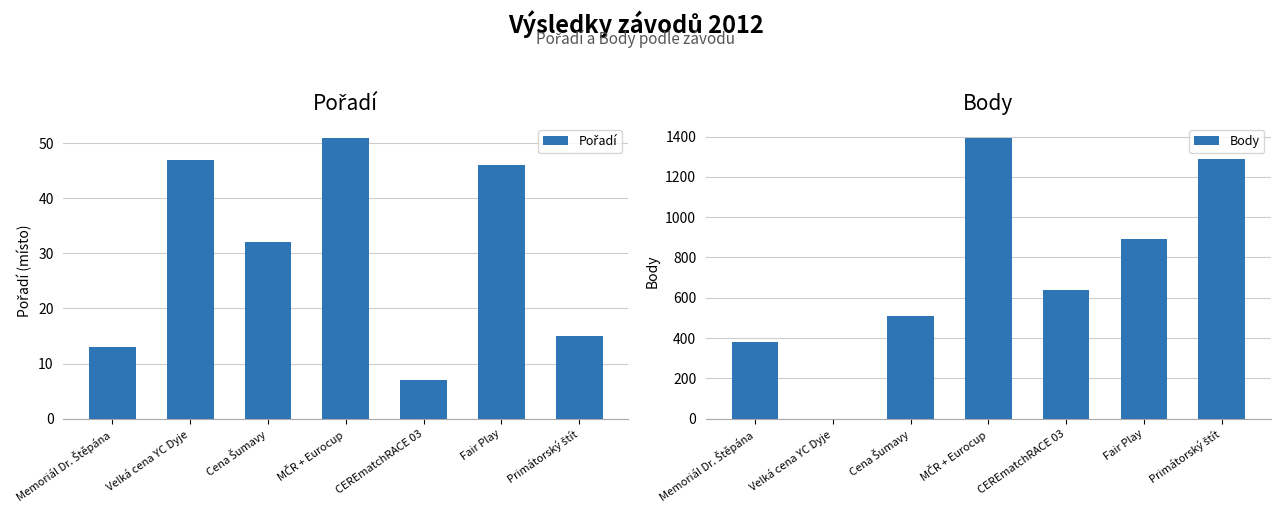

At MČR + Eurocup, list the series in order from smallest to largest.

Pořadí, Body